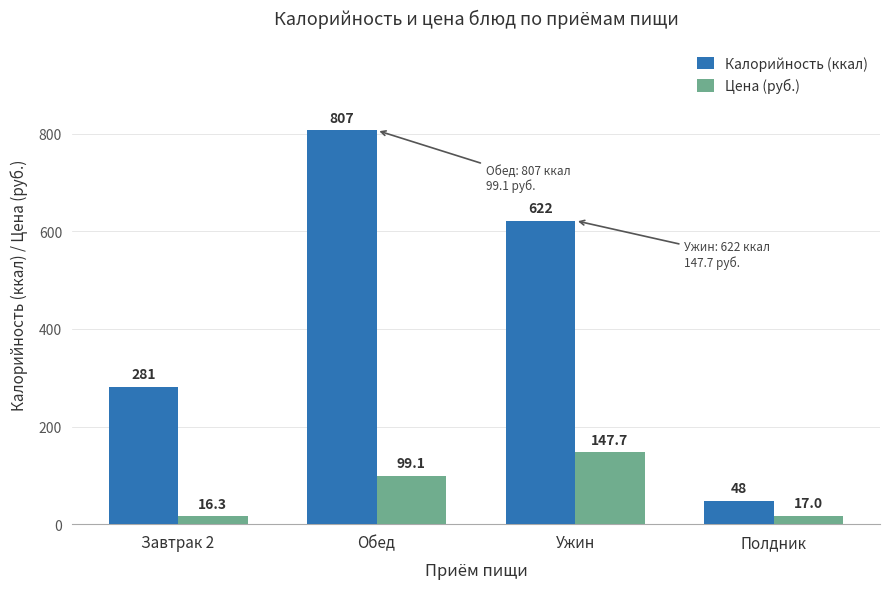

Does the chart contain stacked bars?

No